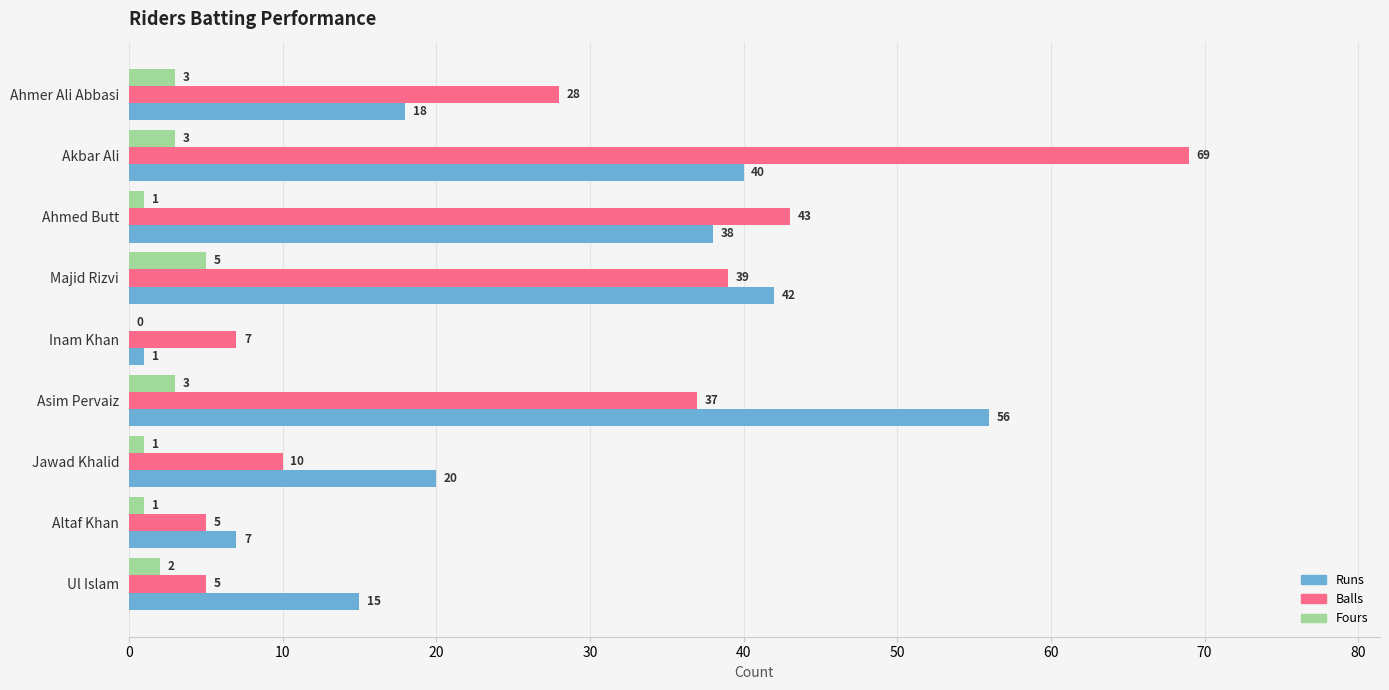

What are all the series names shown in the legend?

Runs, Balls, Fours